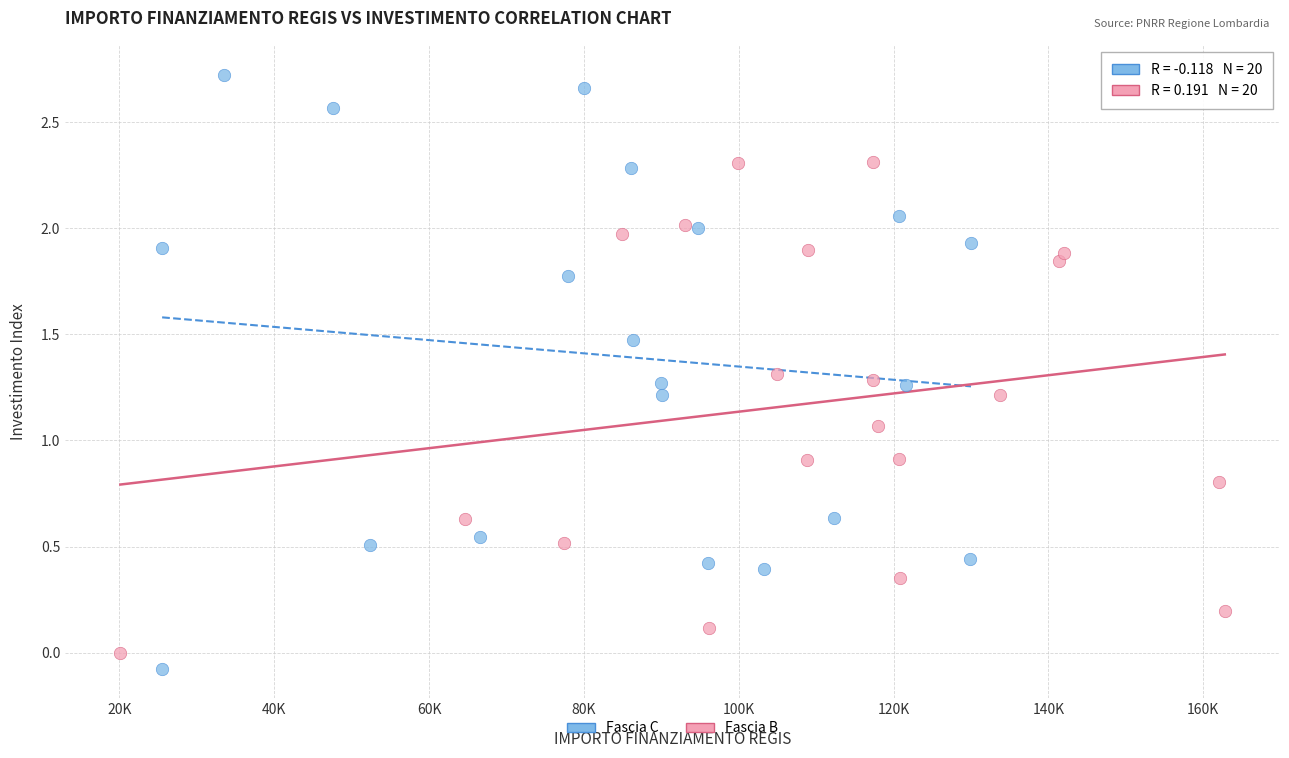

Which series reaches the maximum Y coordinate?

Fascia C